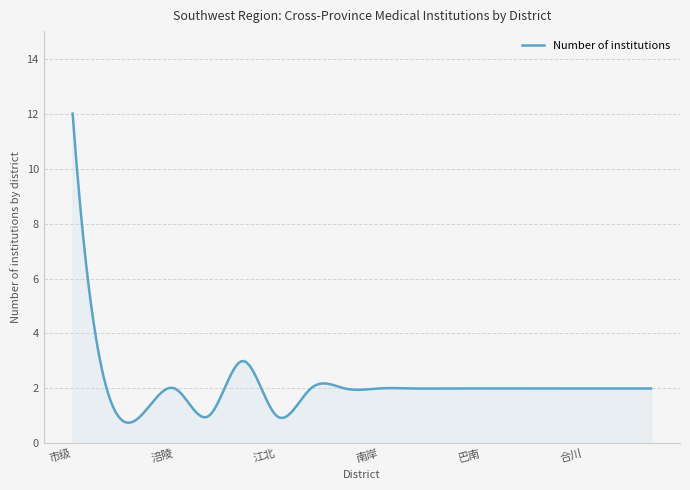

What is the difference between the maximum and minimum values?

11.2